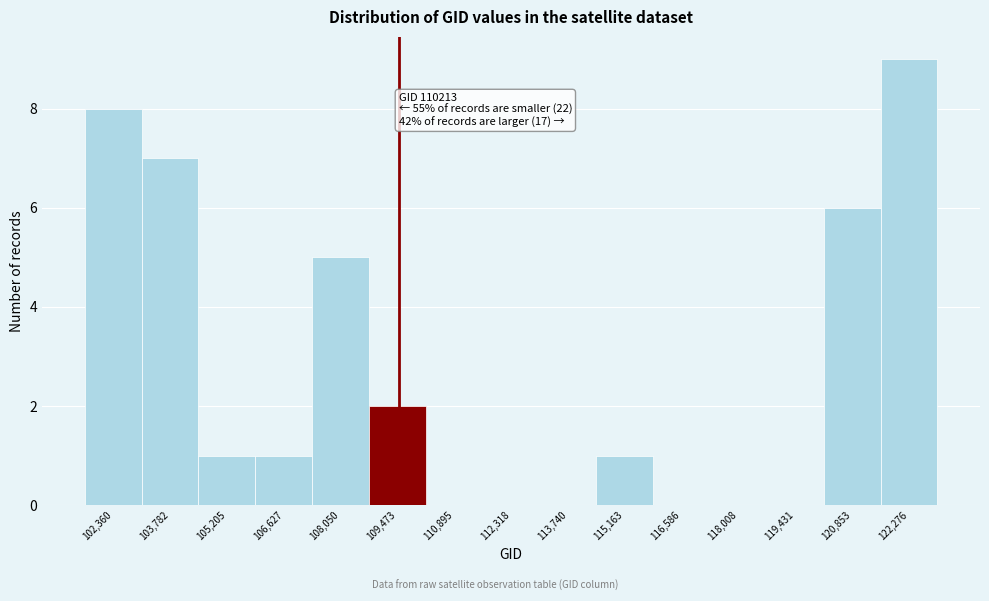

Reading left to right, transcribe all the data shown in this chart.

102,360=8	103,782=7	105,205=1	106,627=1	108,050=5	109,473=2	110,895=0	112,318=0	113,740=0	115,163=1	116,586=0	118,008=0	119,431=0	120,853=6	122,276=9